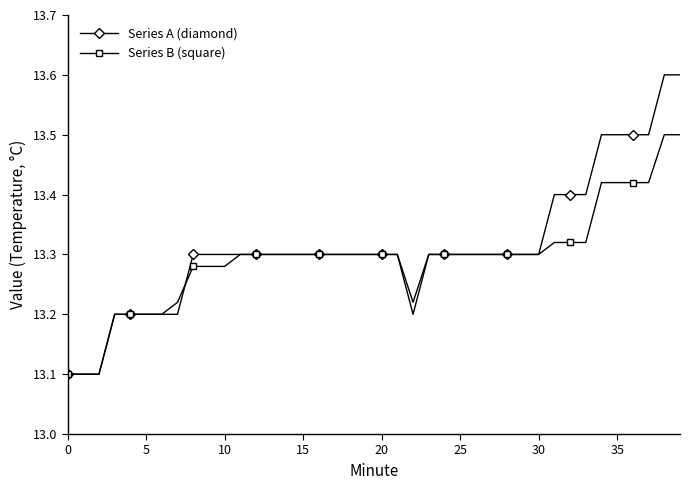

What is the difference between the maximum and minimum values in the Series B (square) series?

0.4